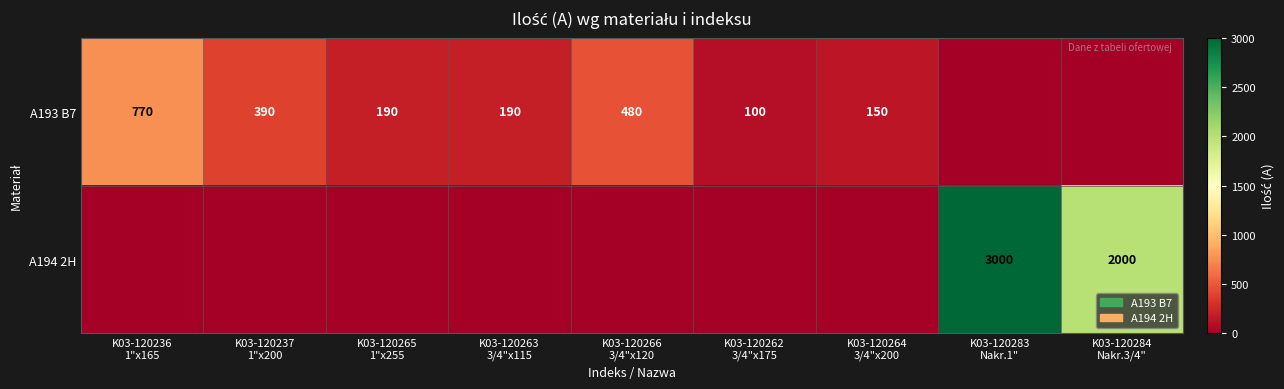

Which has a higher value, K03-120237
1"x200 or K03-120263
3/4"x115?

K03-120237
1"x200